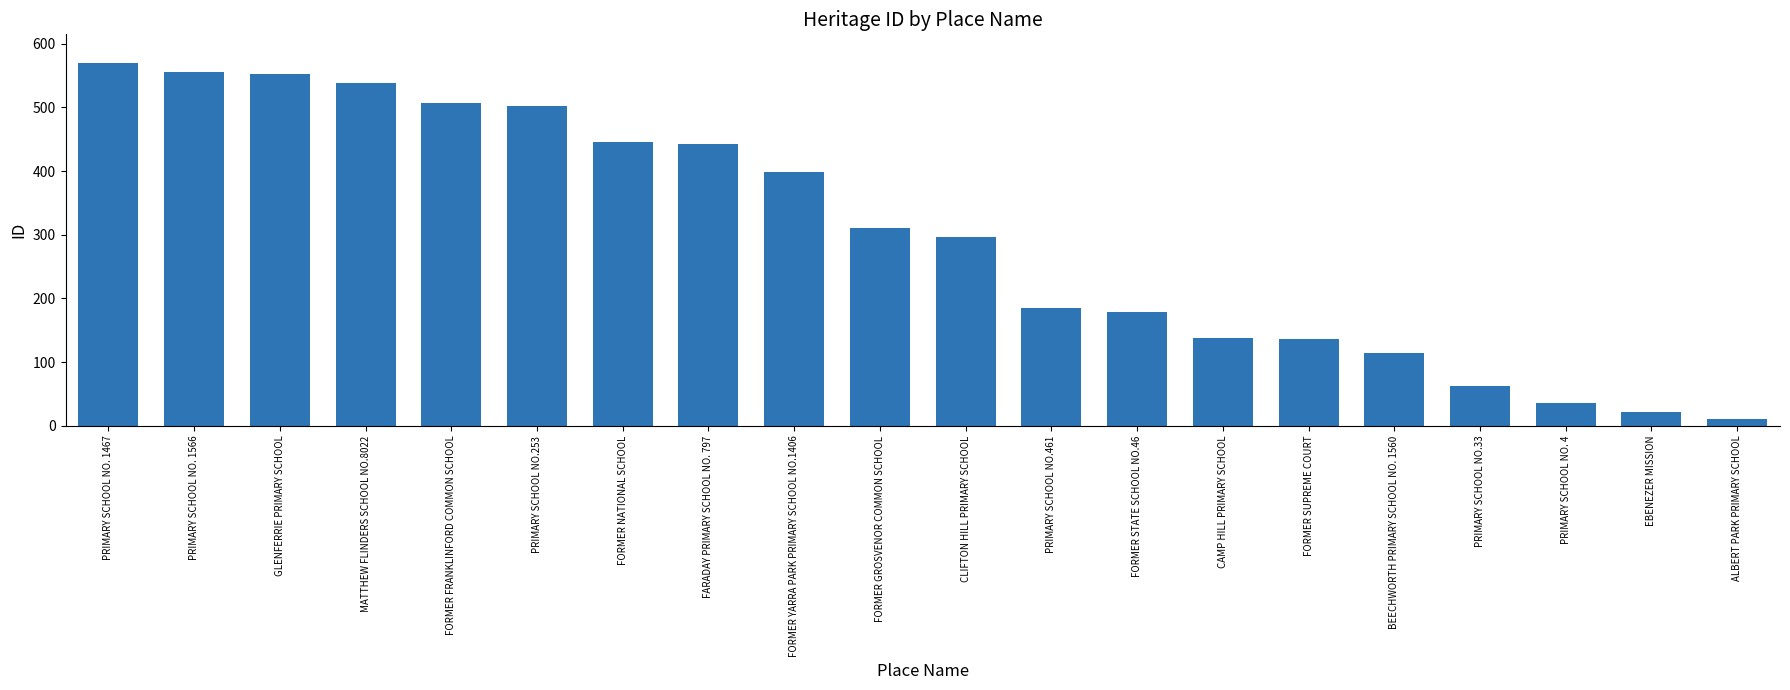

What is the label of the 18th bar from the right?

GLENFERRIE PRIMARY SCHOOL